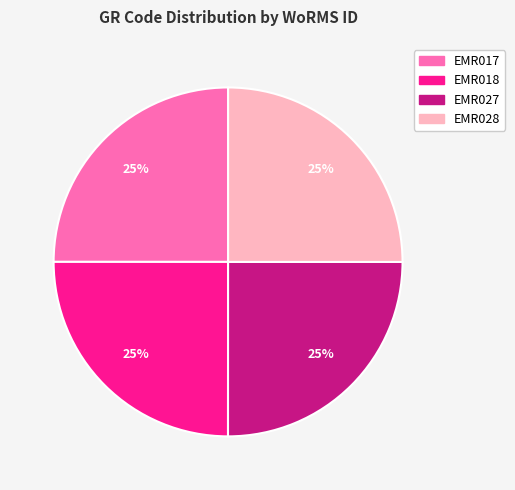

To the nearest percent, what portion does EMR018 represent?

25%